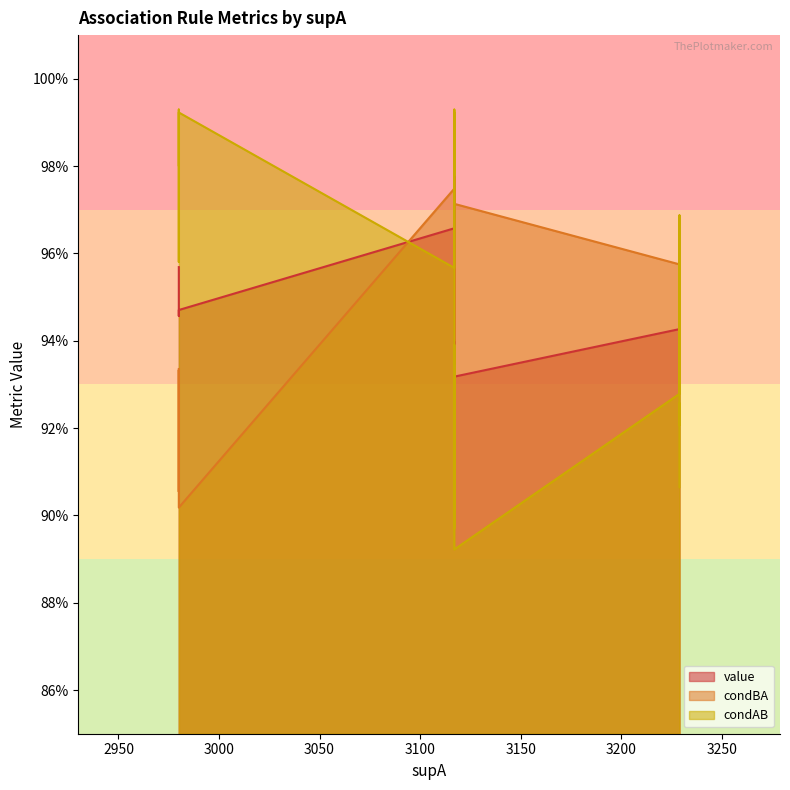

How many times do value and condBA cross each other?

5